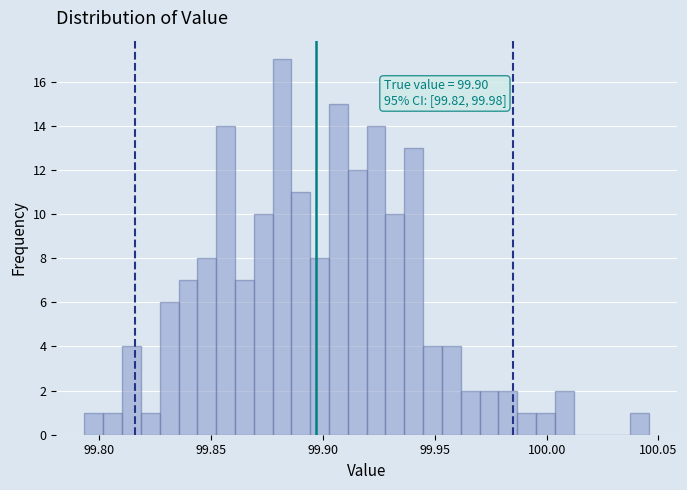

Read against the x-axis, roughly where is the centre of the tallest bar?

99.880